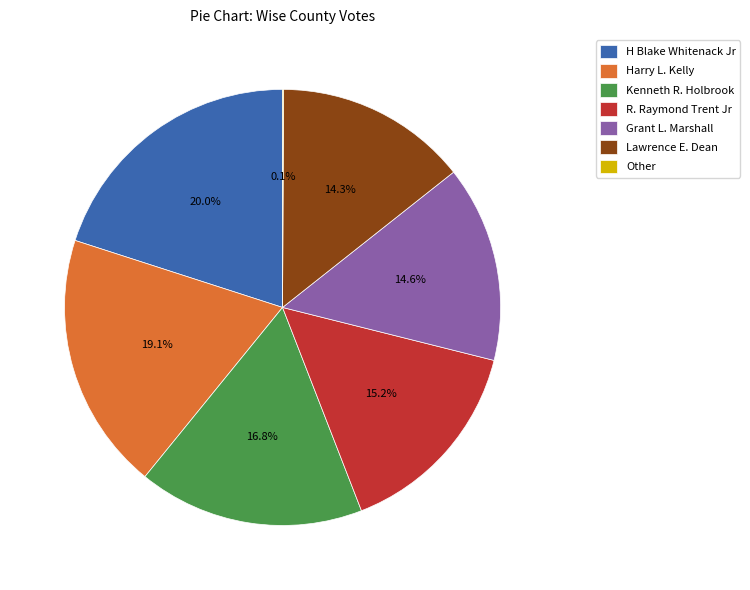

What is the ratio of the value at Lawrence E. Dean to the value at Grant L. Marshall?

1.0